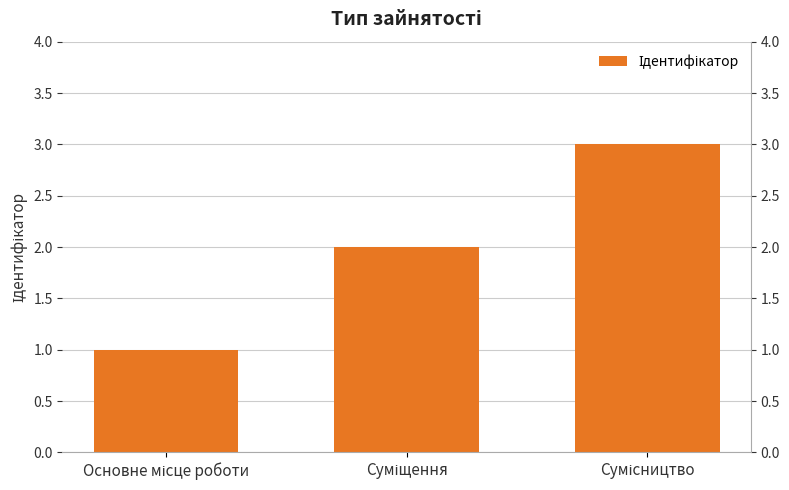

Where does the data first go above 2?

Сумісництво